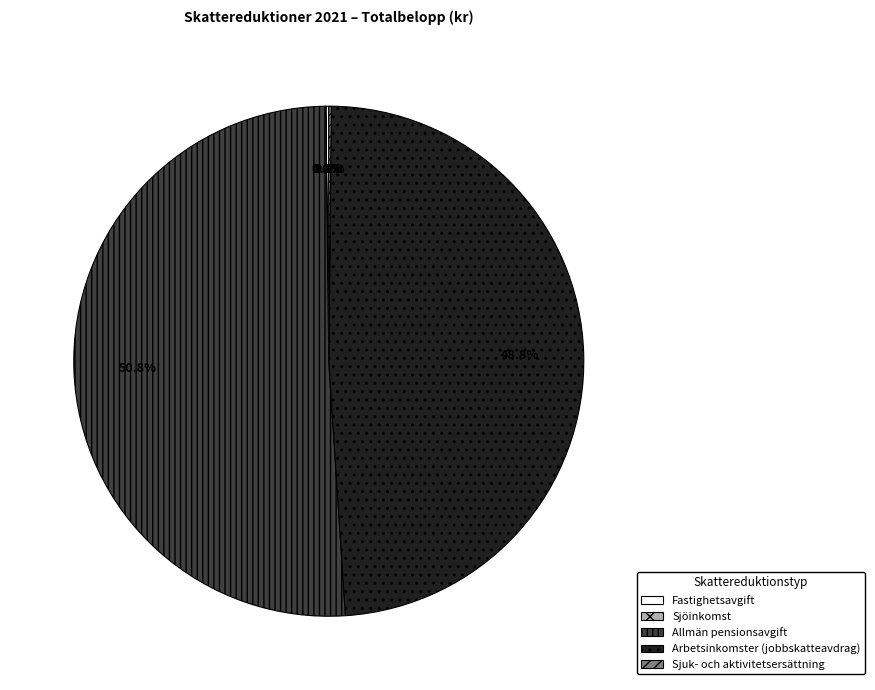

Is there a majority slice in this chart?

Yes